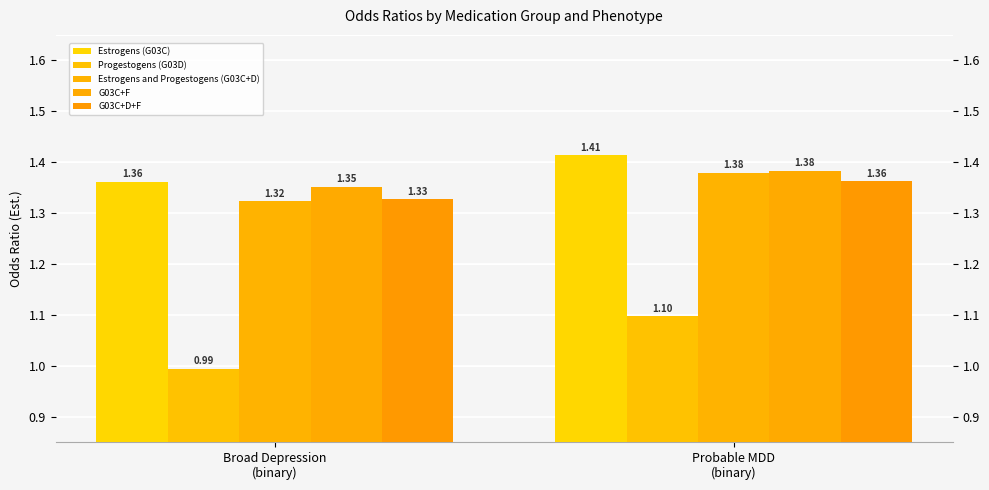

Does the chart contain any negative values?

No